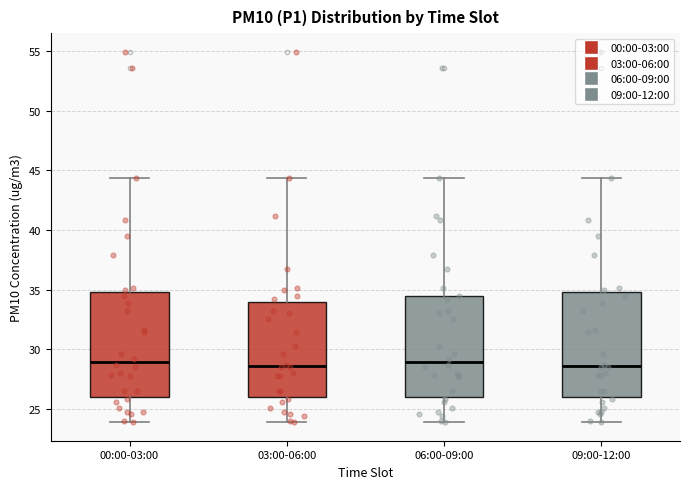

Where does the upper whisker of the box for 00:00-03:00 end on the y-axis? The values are not printed on the chart, so give them approximately, as read against the axis.

44.5